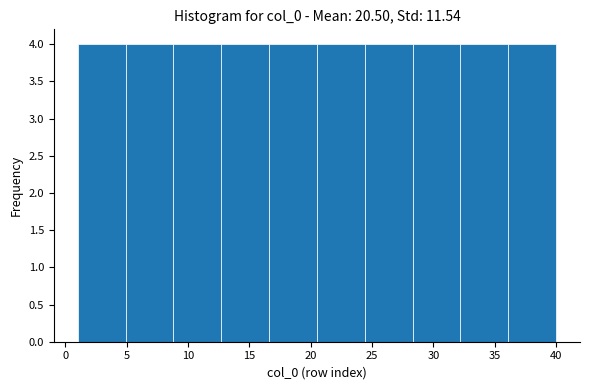

Reading left to right, transcribe this chart: for each bar, give the range it covers on the x-axis and its height. Neither the bar edges nor the heights are printed on the chart, so give them approximately, as read against the axes.

1.0 to 4.9: 4
4.9 to 8.8: 4
8.8 to 12.7: 4
12.7 to 16.6: 4
16.6 to 20.5: 4
20.5 to 24.4: 4
24.4 to 28.3: 4
28.3 to 32.2: 4
32.2 to 36.1: 4
36.1 to 40.0: 4